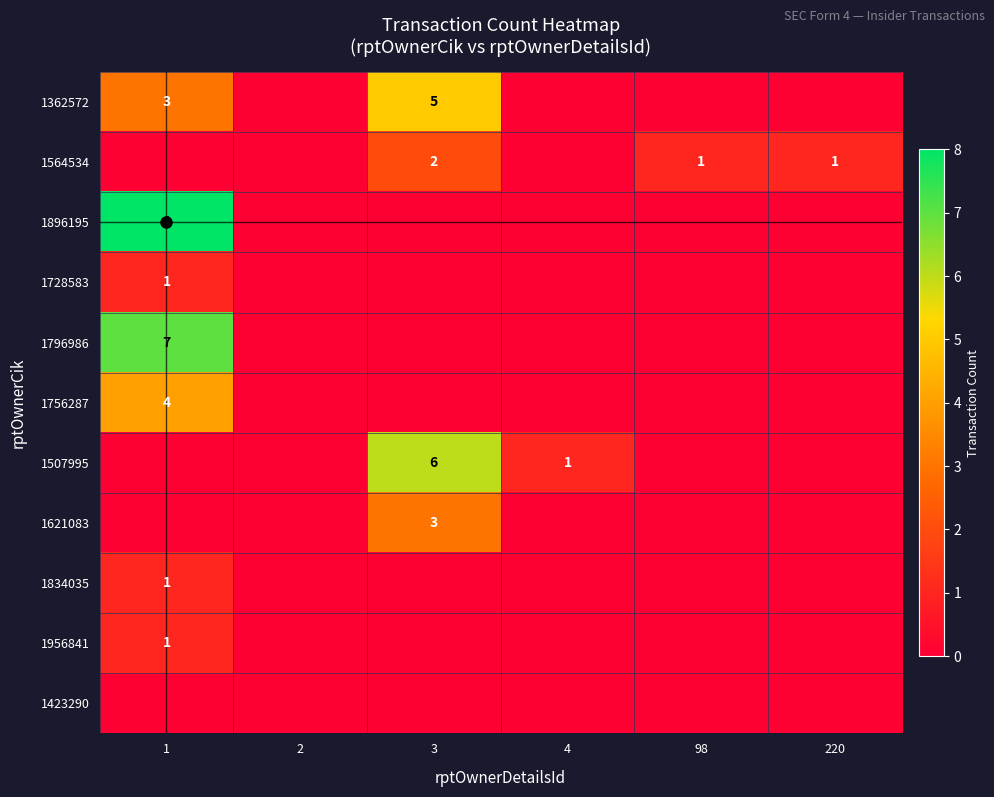

At which category is the sum across all series the highest?

1